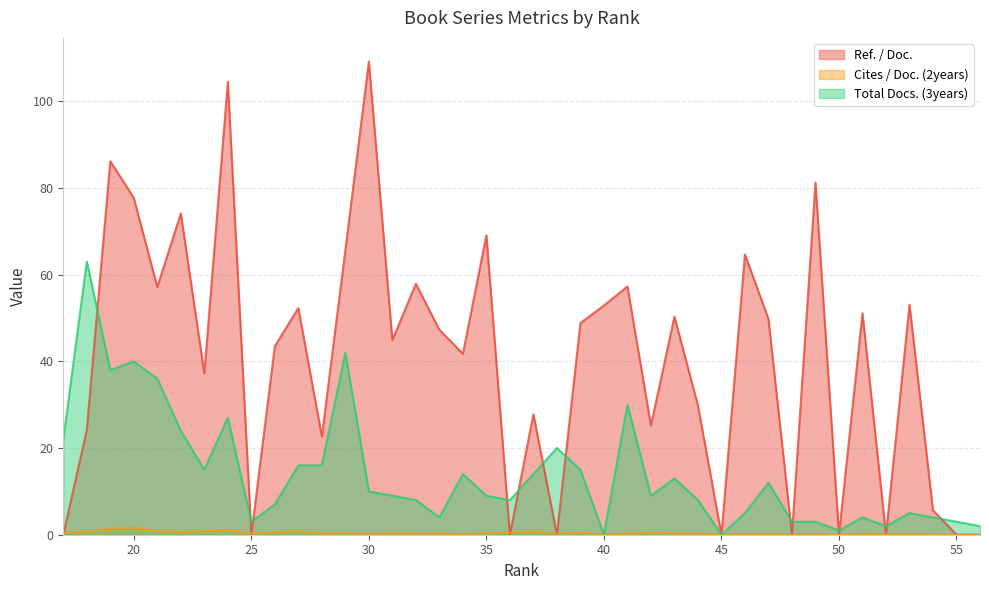

What is the average value of the Ref. / Doc. series?

40.3